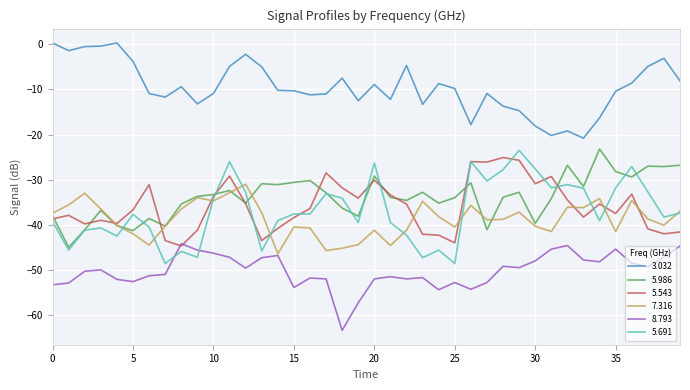

Does the chart have visible grid lines?

Yes